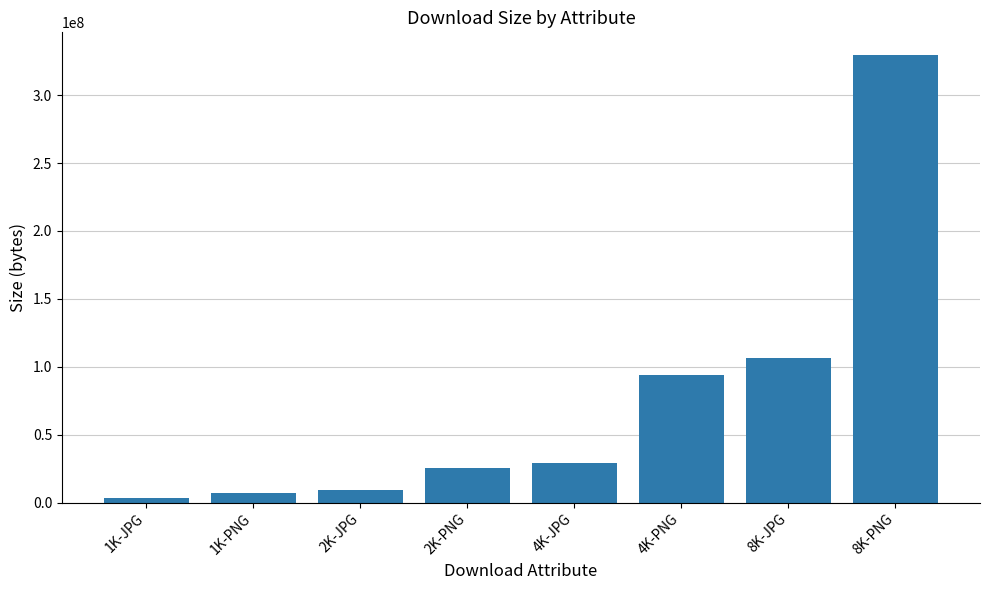

What is the label of the 3rd bar from the left?

2K-JPG